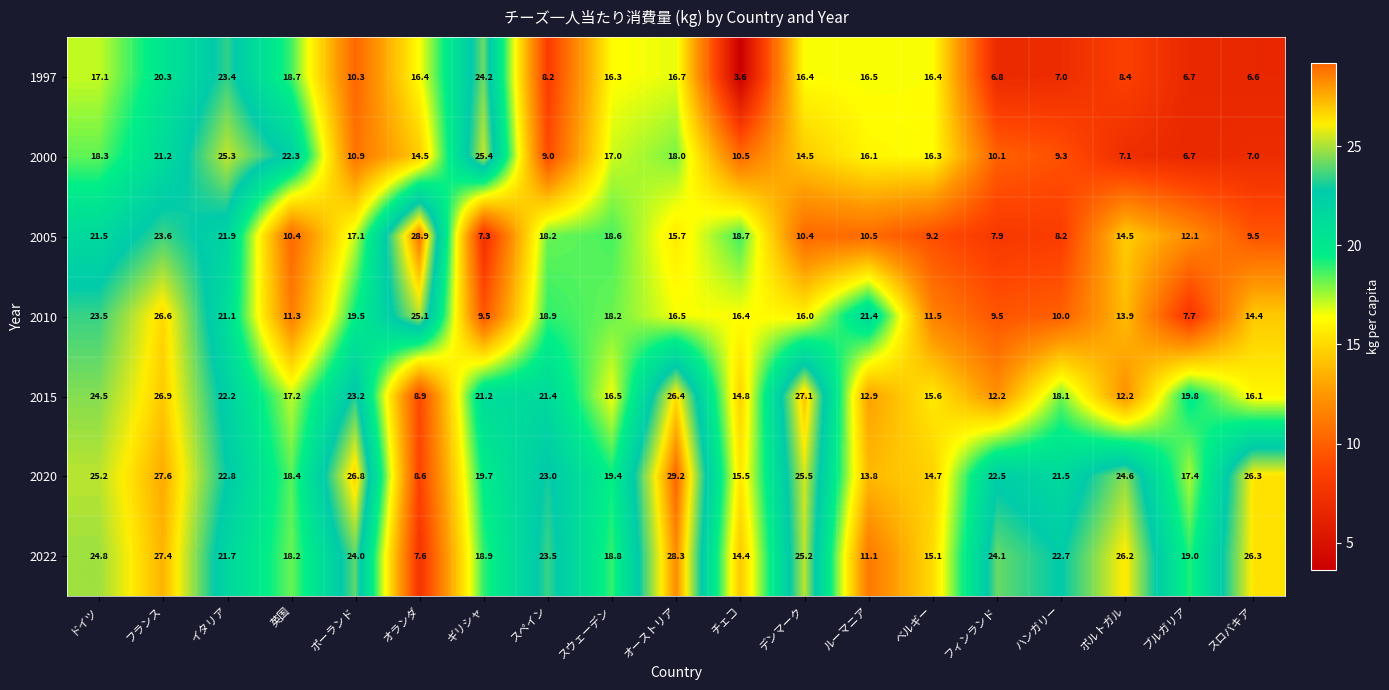

Rank the series at 英国 from lowest to highest value.

2005, 2010, 2015, 2022, 2020, 1997, 2000